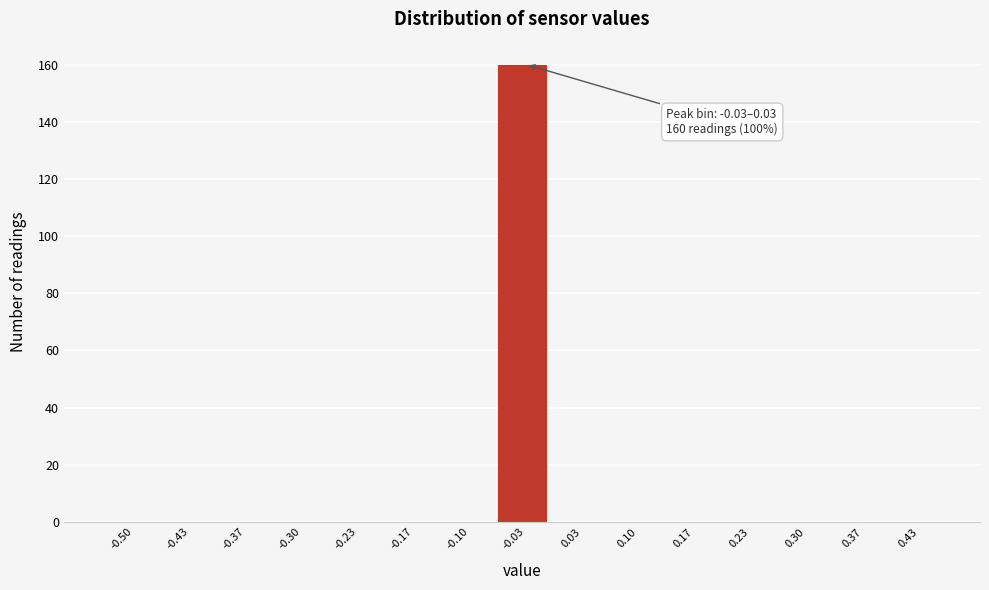

Reading left to right, what are all the values shown in this chart?

-0.50=0	-0.43=0	-0.37=0	-0.30=0	-0.23=0	-0.17=0	-0.10=0	-0.03=160	0.03=0	0.10=0	0.17=0	0.23=0	0.30=0	0.37=0	0.43=0